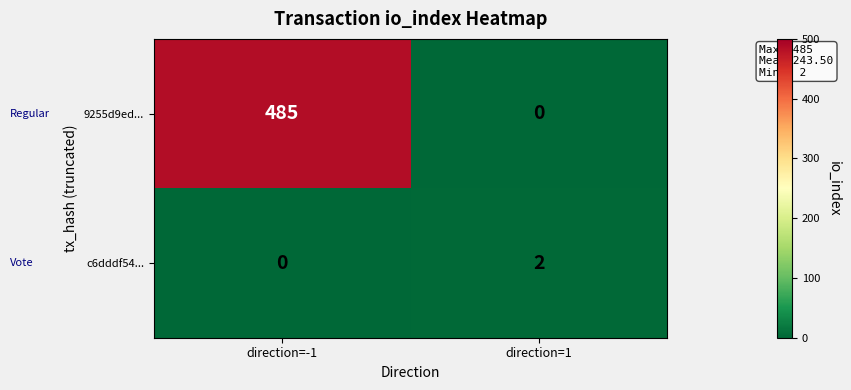

Where is 9255d9ed... nearest to the value 242?

direction=1